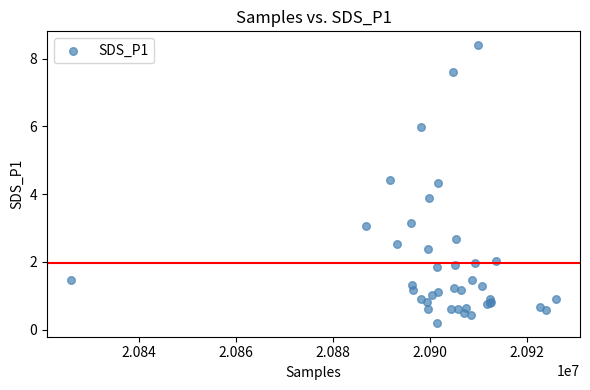

What Y value in the scatter plot is closest to 4?

3.9